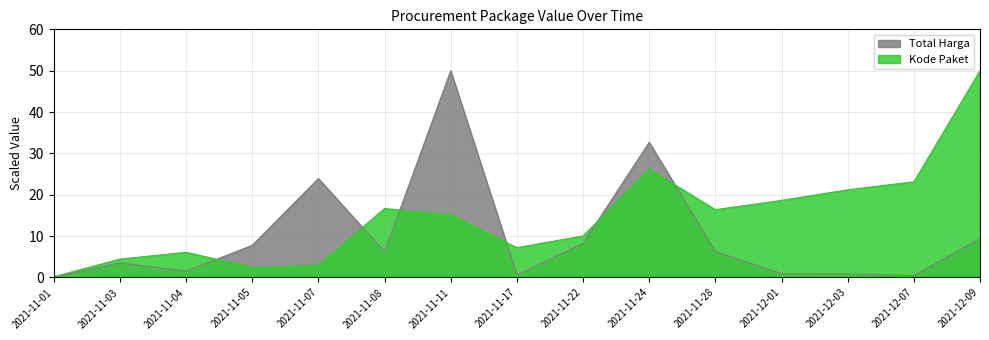

Reading left to right, list all the values displayed in this chart.

Total Harga (M): 2021-11-01=0.0	2021-11-03=3.6	2021-11-04=1.5	2021-11-05=7.8	2021-11-07=23.9	2021-11-08=6.2	2021-11-11=50.0	2021-11-17=0.6	2021-11-22=8.3	2021-11-24=32.7	2021-11-28=6.3	2021-12-01=0.9	2021-12-03=0.9	2021-12-07=0.5	2021-12-09=9.4
Kode Paket (scaled): 2021-11-01=0.2	2021-11-03=4.5	2021-11-04=6.1	2021-11-05=2.5	2021-11-07=3.0	2021-11-08=16.7	2021-11-11=15.2	2021-11-17=7.2	2021-11-22=10.1	2021-11-24=26.2	2021-11-28=16.4	2021-12-01=18.6	2021-12-03=21.2	2021-12-07=23.1	2021-12-09=50.0